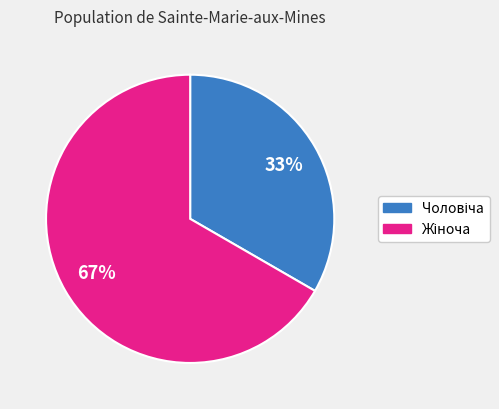

To the nearest percent, what is the average slice percentage?

50%